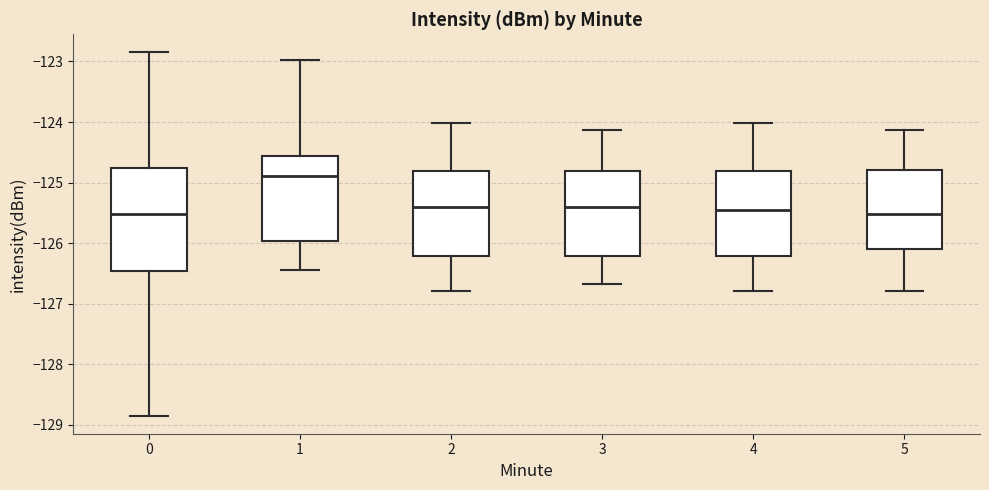

Which box is the tallest, from its lower edge to its upper edge?

0